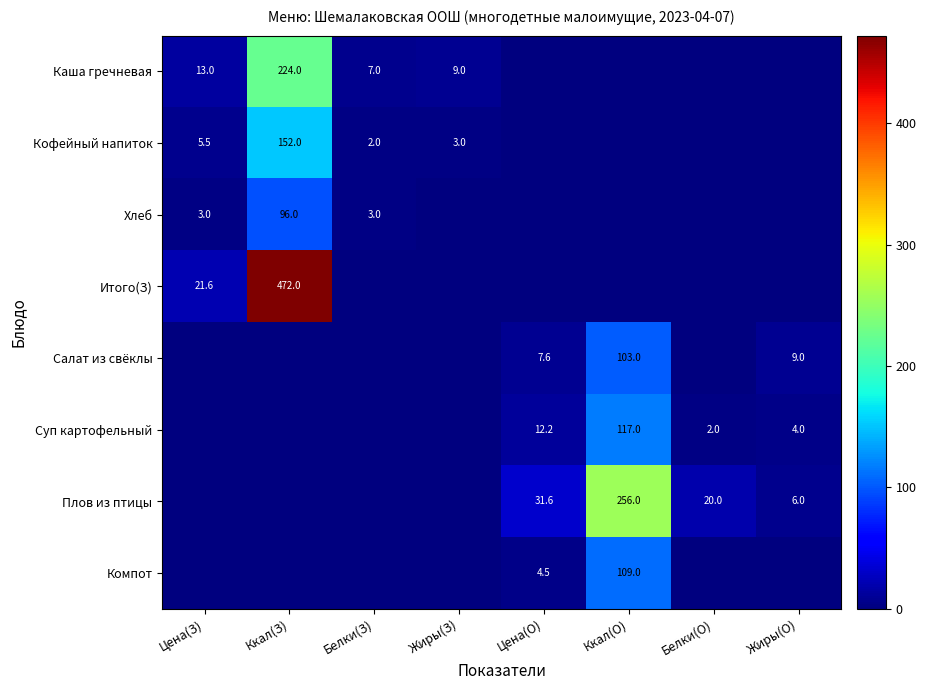

Is it true that Каша гречневая equals 224.0 at Ккал(З)?

True